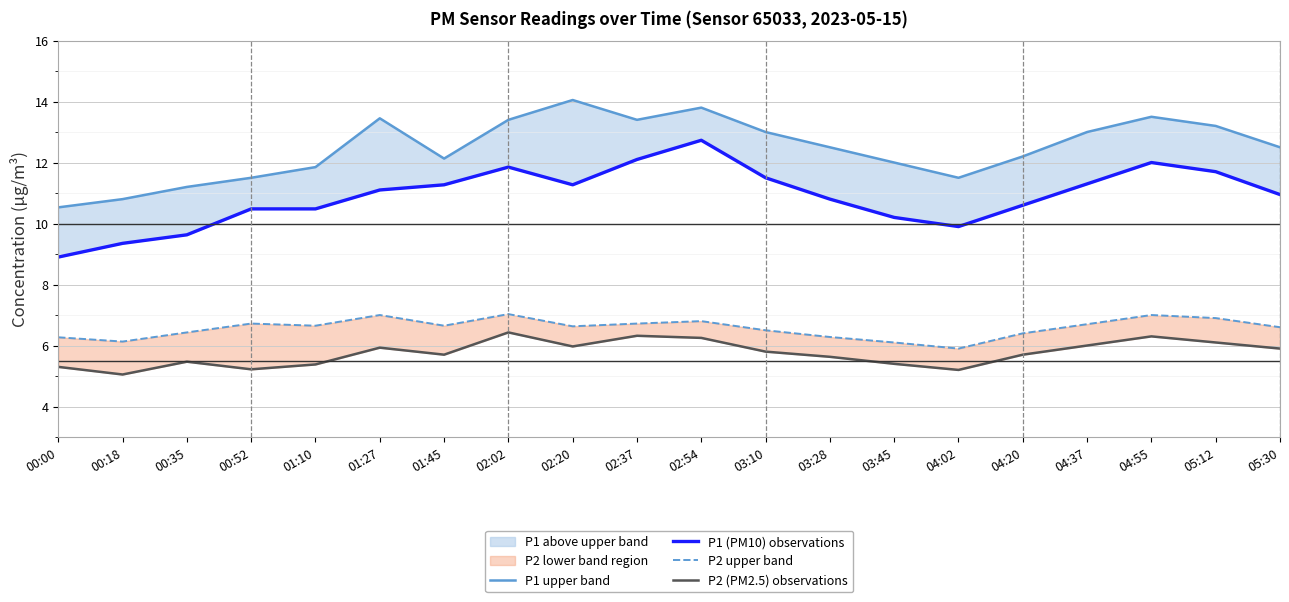

What is the spread (max minus min) of values at 01:45?

6.4